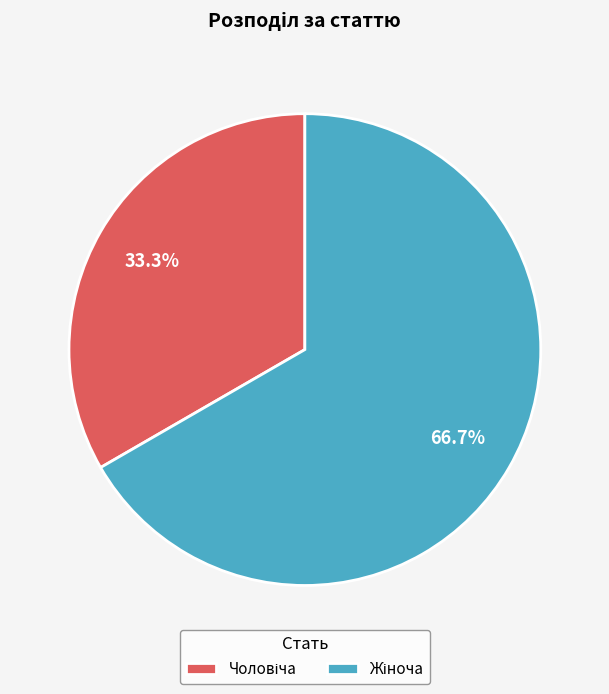

Does any single category account for the majority?

Yes